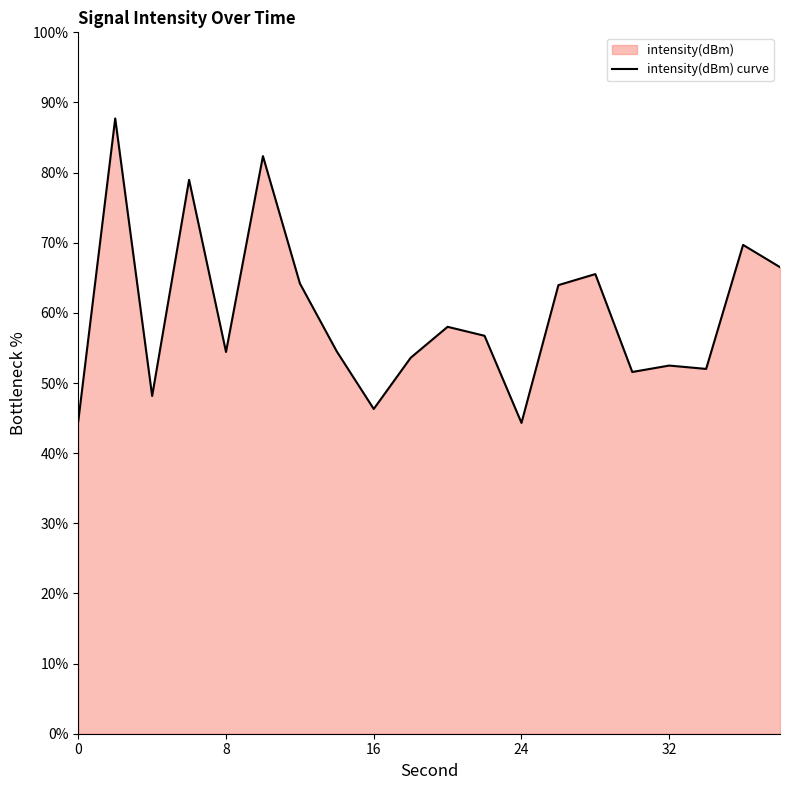

Approximately how many times larger is the value at 14 compared to 12?

0.8